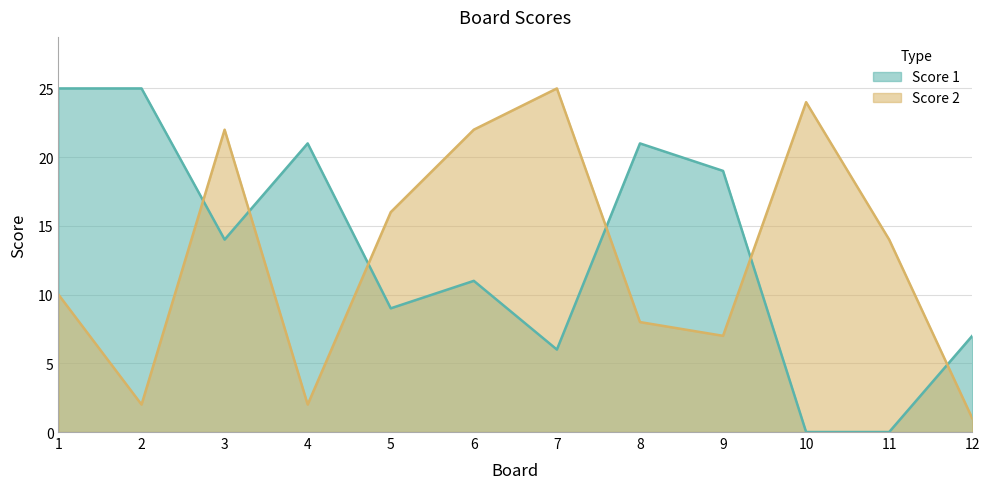

Reading right to left, list all the values displayed in this chart.

Score 1: 12=7	11=0	10=0	9=19	8=21	7=6	6=11	5=9	4=21	3=14	2=25	1=25
Score 2: 12=1	11=14	10=24	9=7	8=8	7=25	6=22	5=16	4=2	3=22	2=2	1=10